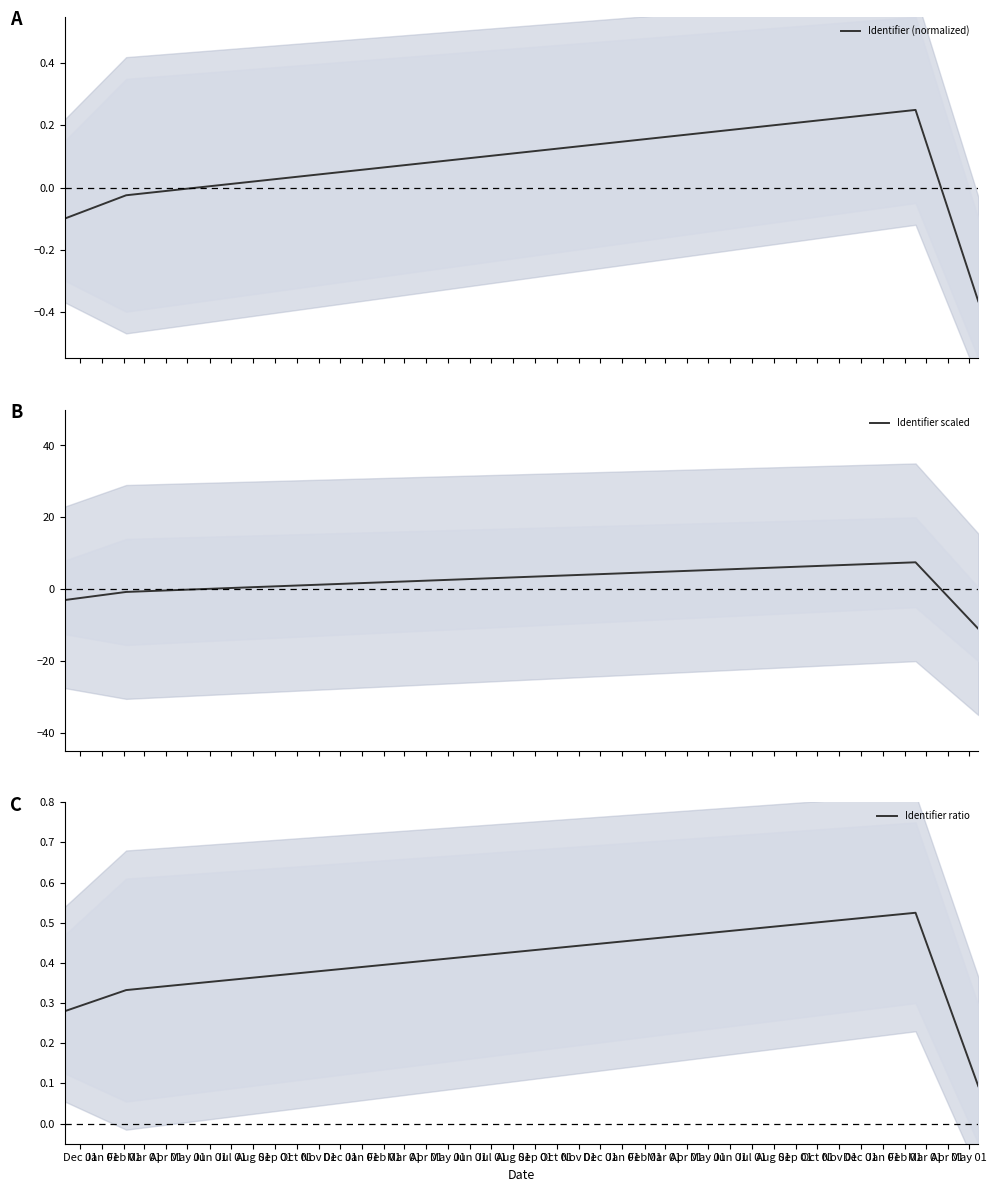

What are all the series names shown in the legend?

Identifier (normalized), Identifier scaled, Identifier ratio